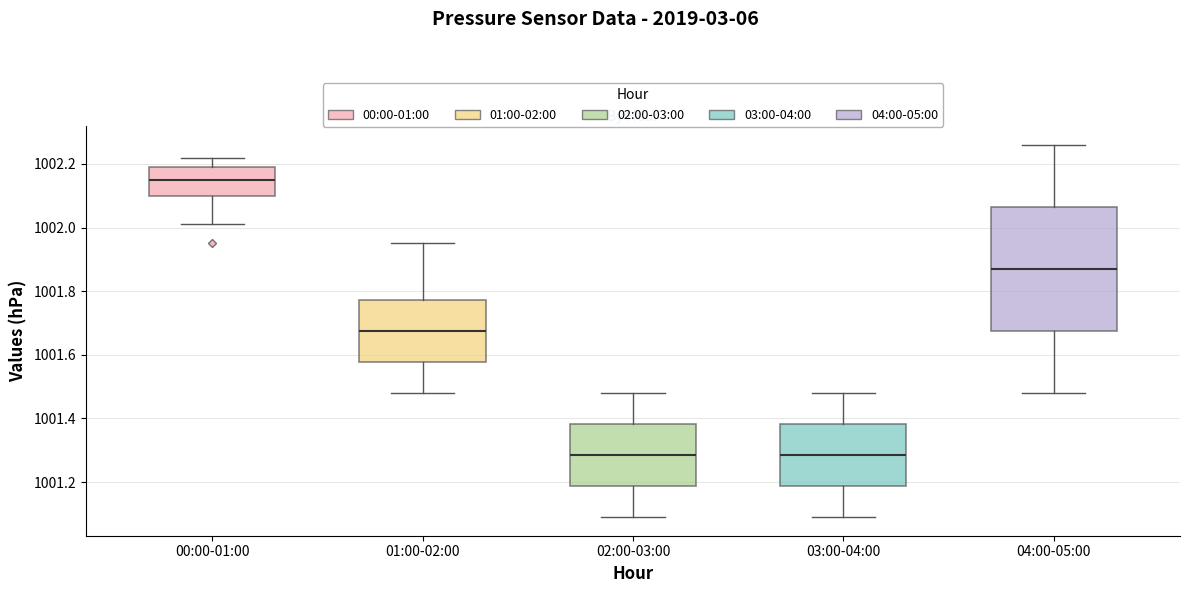

Reading left to right, read every box against the y-axis: the position of its median line, the range the box covers, and the ends of its whiskers. The values are not printed on the chart, so give them approximately, as read against the axis.

00:00-01:00: median 1002.16, box 1002.10 to 1002.20, whiskers 1002.02 to 1002.22
01:00-02:00: median 1001.68, box 1001.58 to 1001.78, whiskers 1001.48 to 1001.96
02:00-03:00: median 1001.28, box 1001.18 to 1001.38, whiskers 1001.10 to 1001.48
03:00-04:00: median 1001.28, box 1001.18 to 1001.38, whiskers 1001.10 to 1001.48
04:00-05:00: median 1001.88, box 1001.68 to 1002.06, whiskers 1001.48 to 1002.26